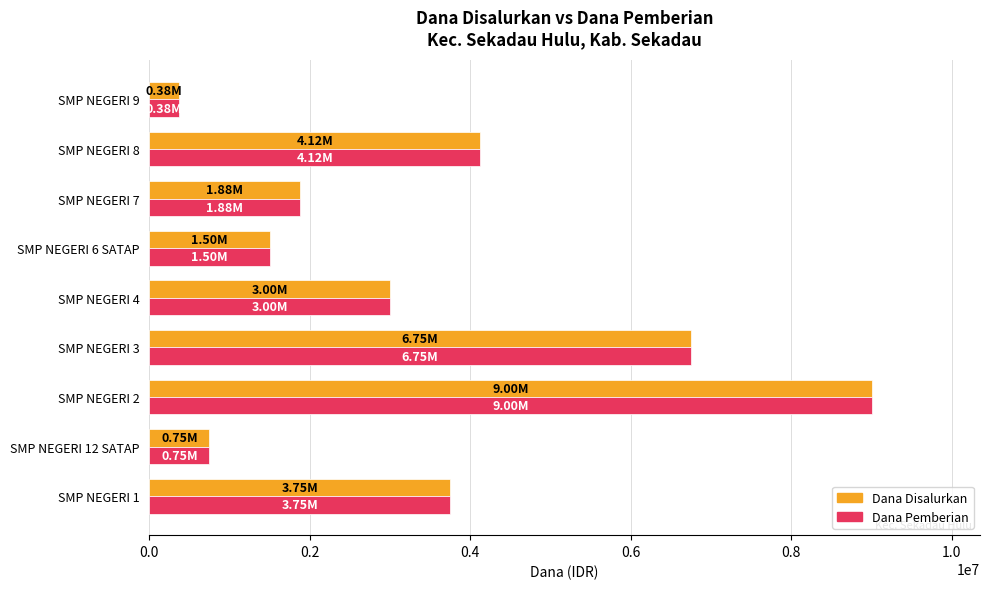

List the labels in order of Dana Disalurkan value, smallest first.

SMP NEGERI 9, SMP NEGERI 12 SATAP, SMP NEGERI 6 SATAP, SMP NEGERI 7, SMP NEGERI 4, SMP NEGERI 1, SMP NEGERI 8, SMP NEGERI 3, SMP NEGERI 2